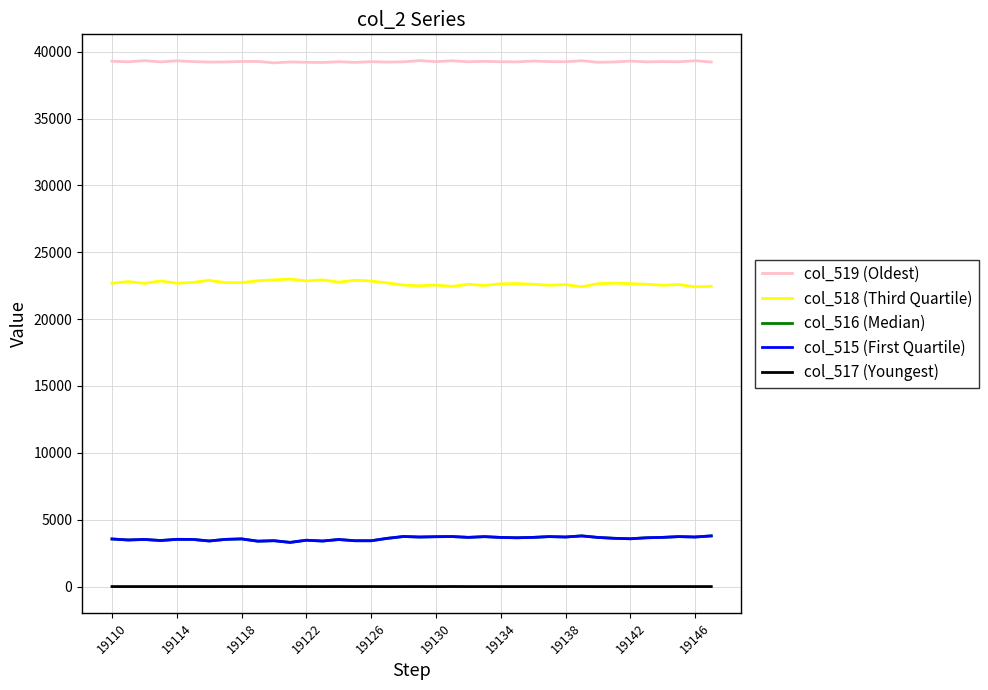

What is the greatest value displayed?

39333